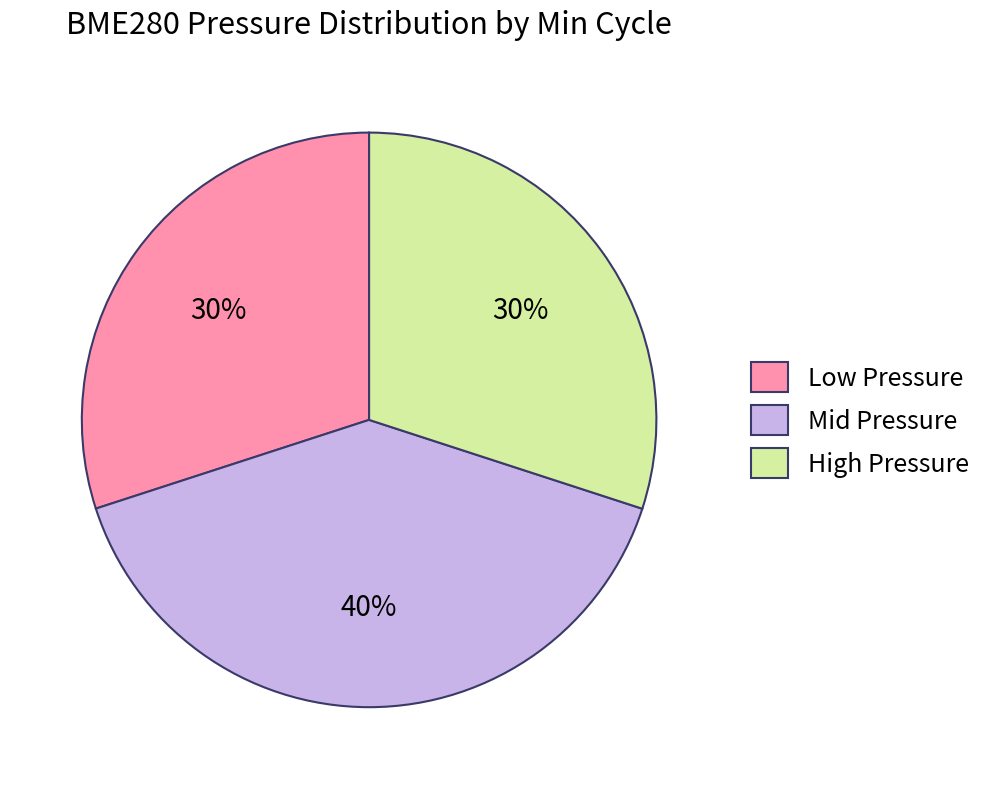

Is the sum of Low Pressure and Mid Pressure greater than half?

Yes